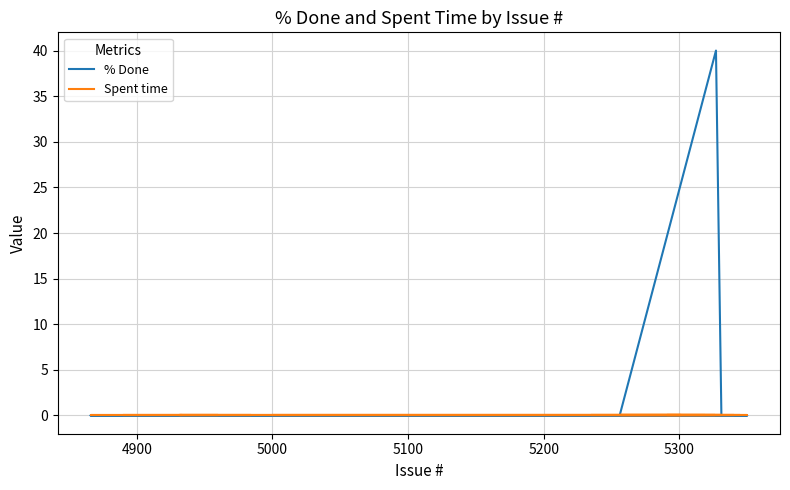

At how many categories does at least one series exceed 8?

1